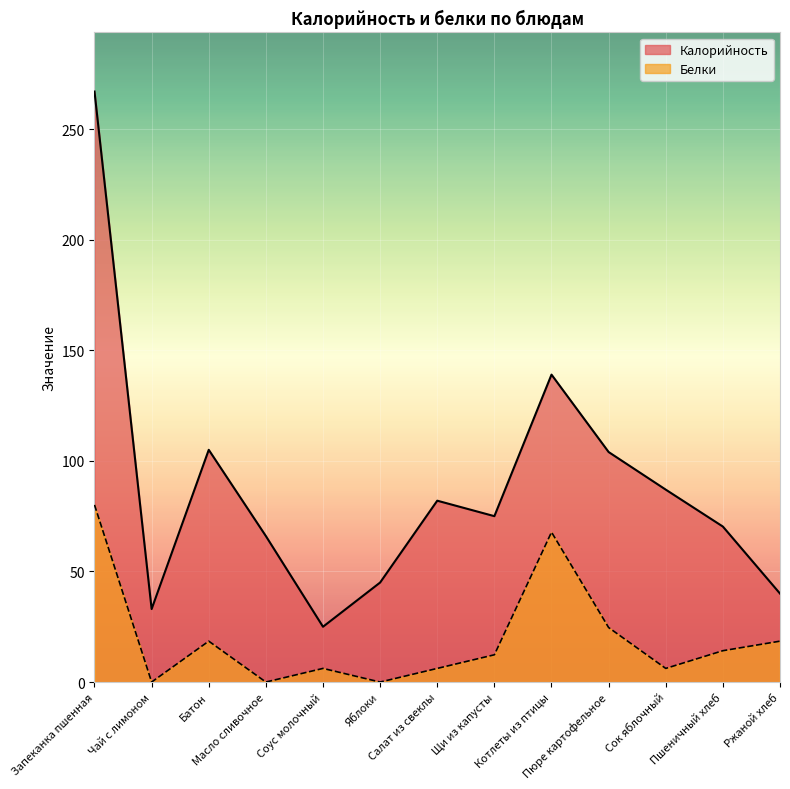

What value does the Белки series have at Щи из капусты?

12.3